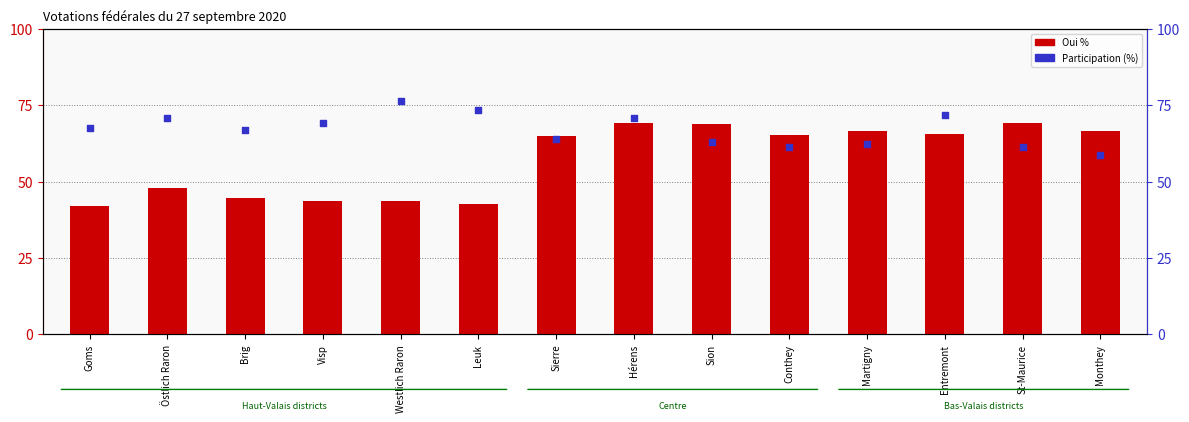

Which series has the largest total across all categories?

Participation (%)